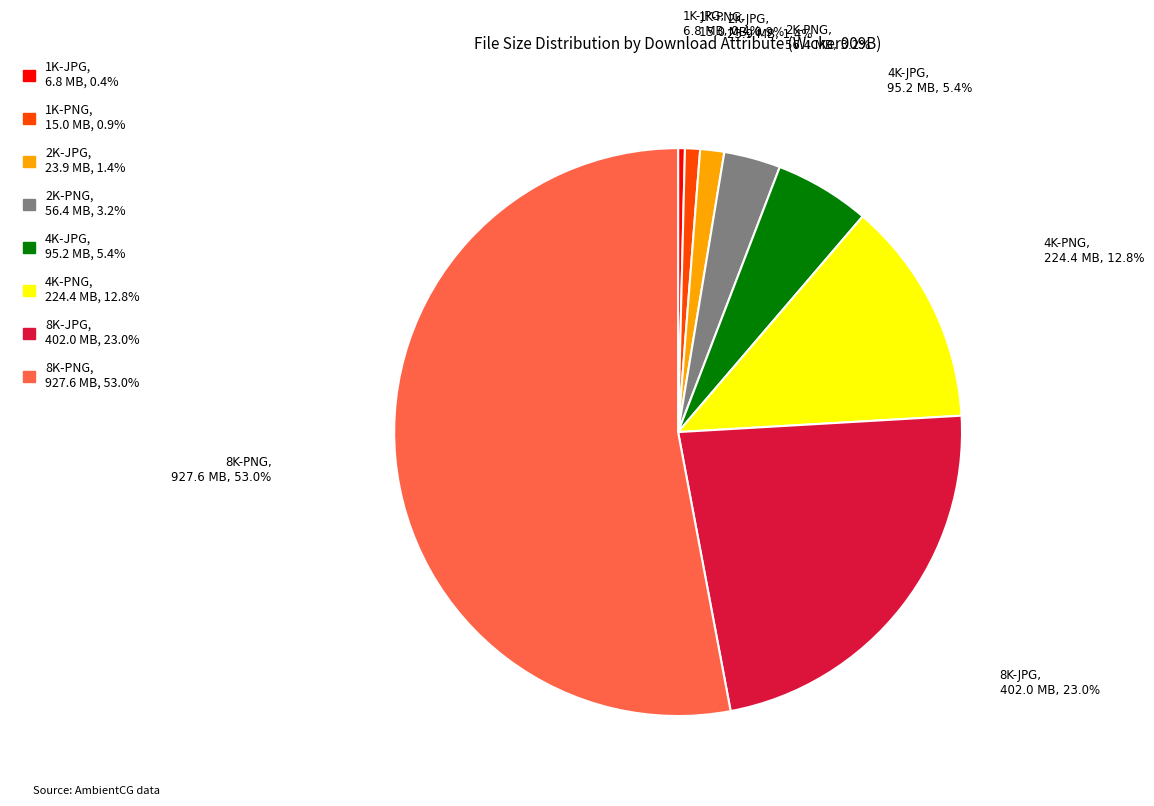

To the nearest percent, what is the difference between the largest and smallest slice percentages?

53%